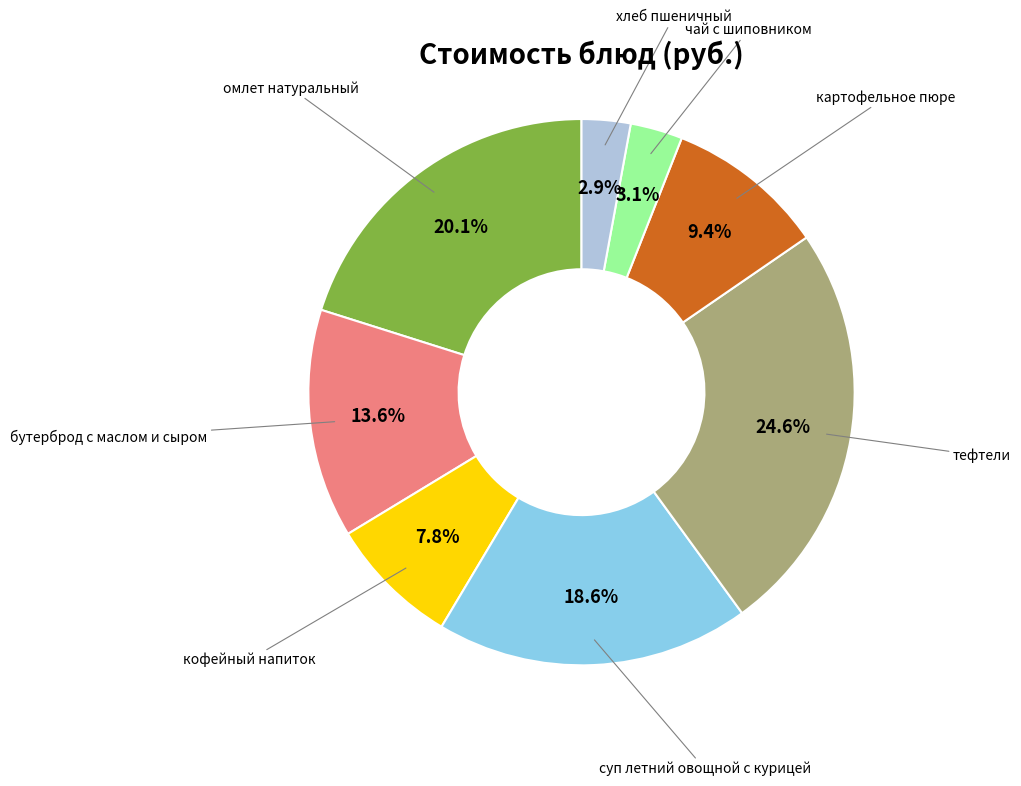

Does any single category account for the majority?

No